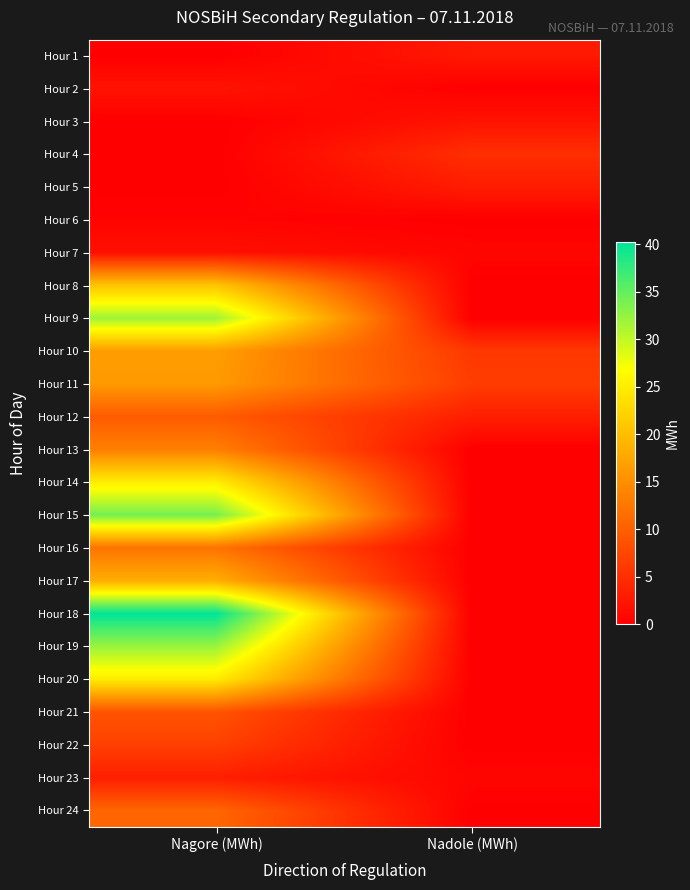

What is the spread (max minus min) of values at Nadole (MWh)?

6.5